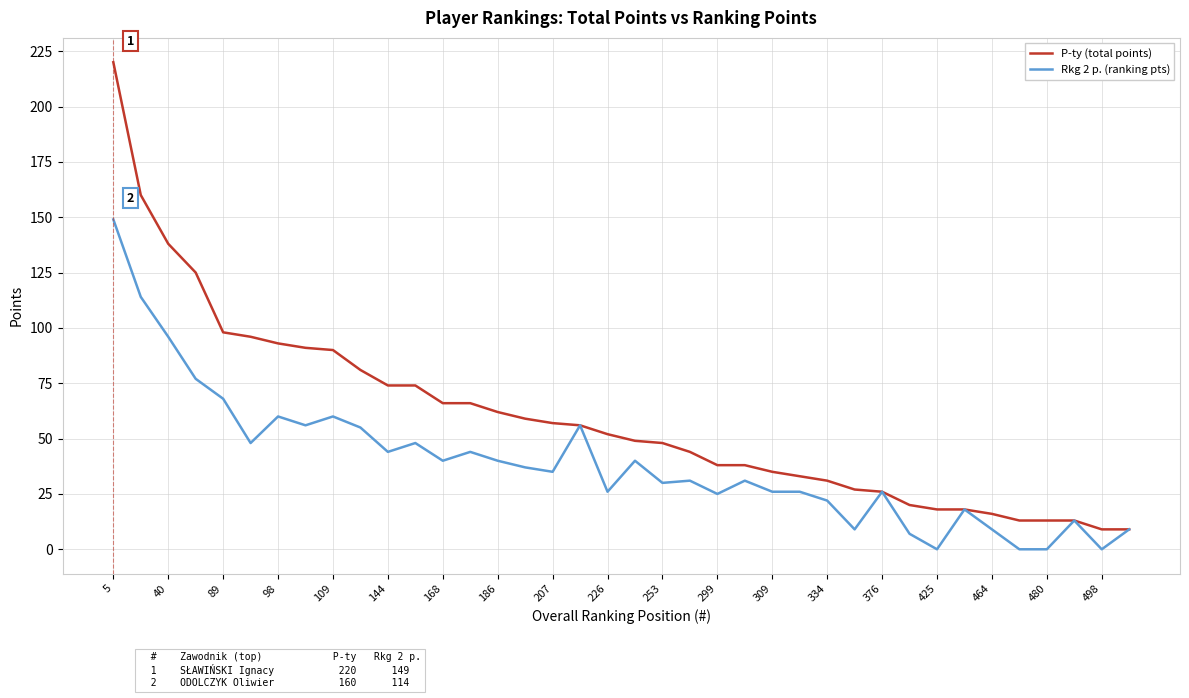

Is this an area chart (filled region under the line)?

No